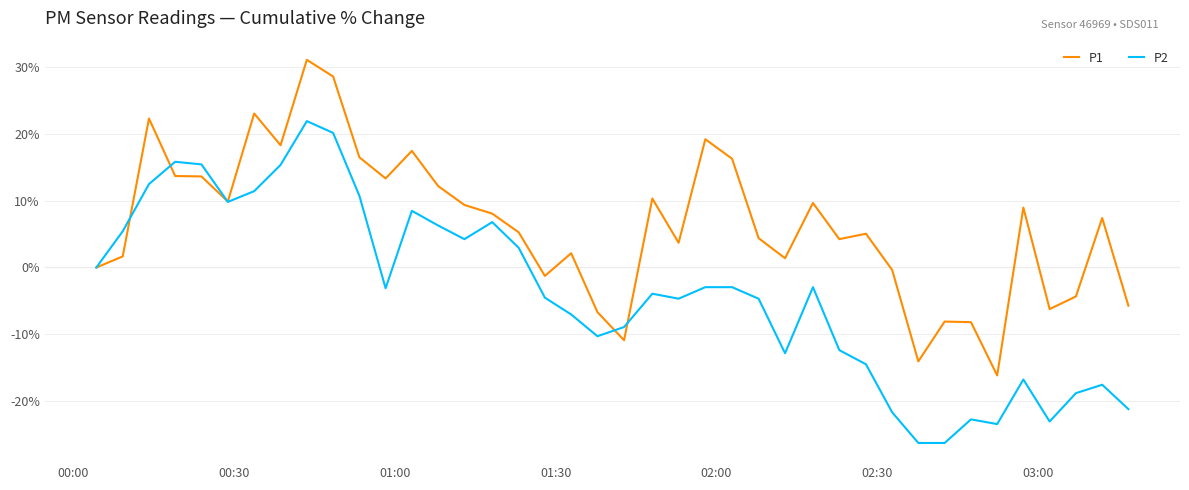

Rank the series by their average value, from highest to lowest.

P1, P2